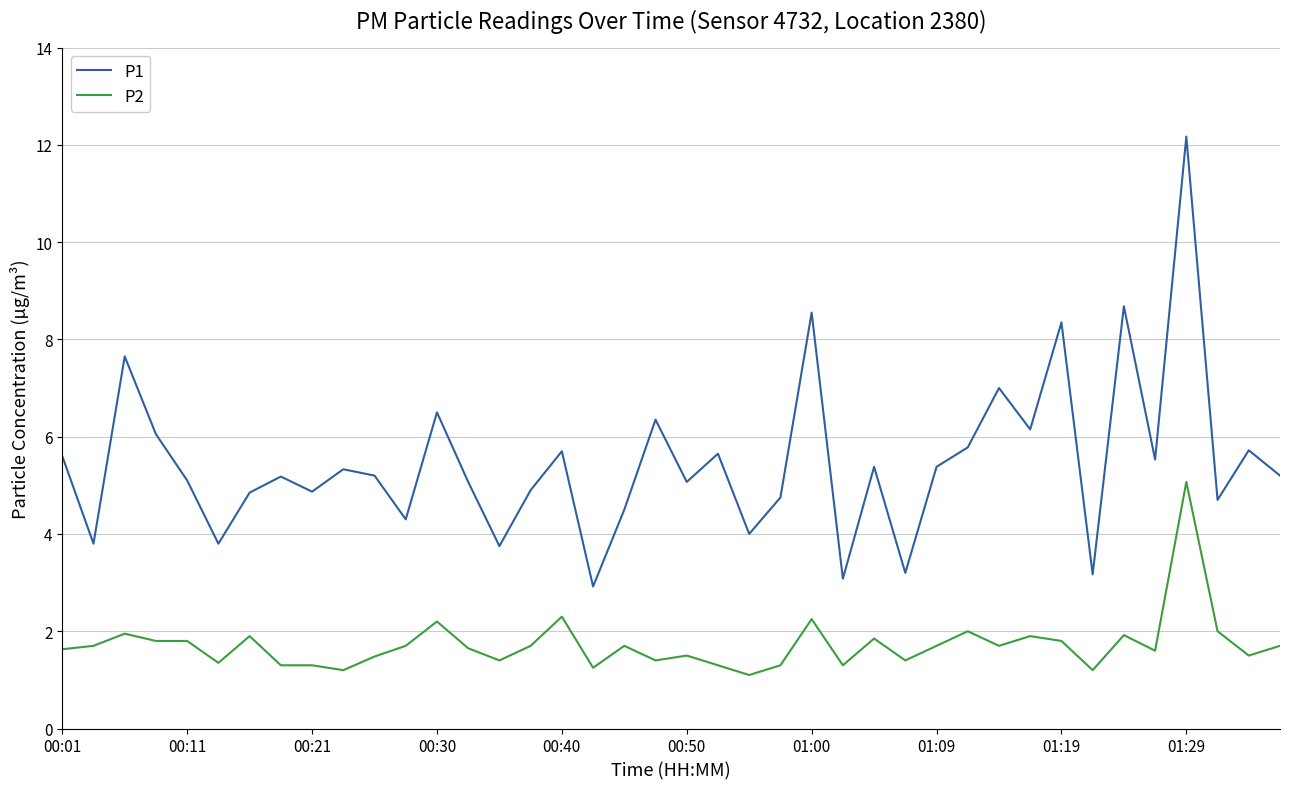

Which series has the largest total across all categories?

P1